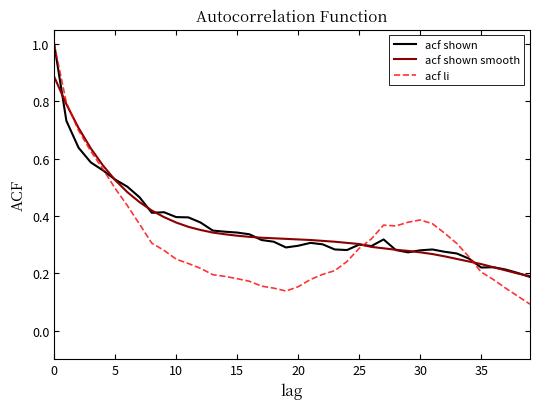

Which series has the largest range (max minus min)?

acf li